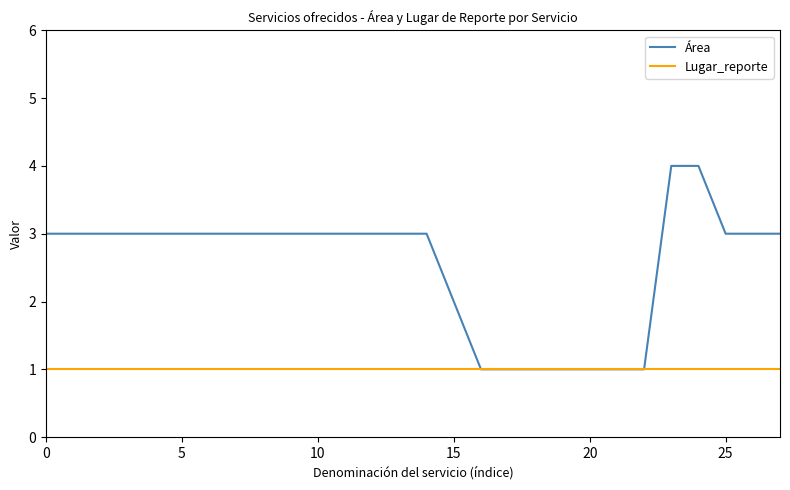

What is the greatest value displayed?

4